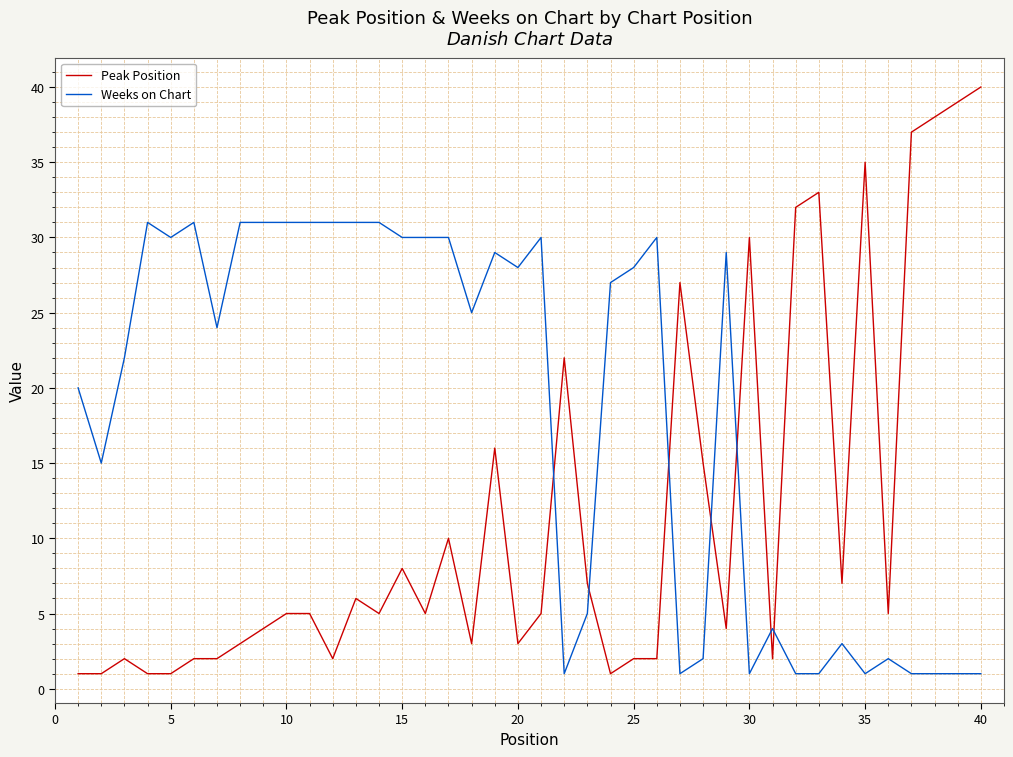

Which series has the largest range (max minus min)?

Peak Position